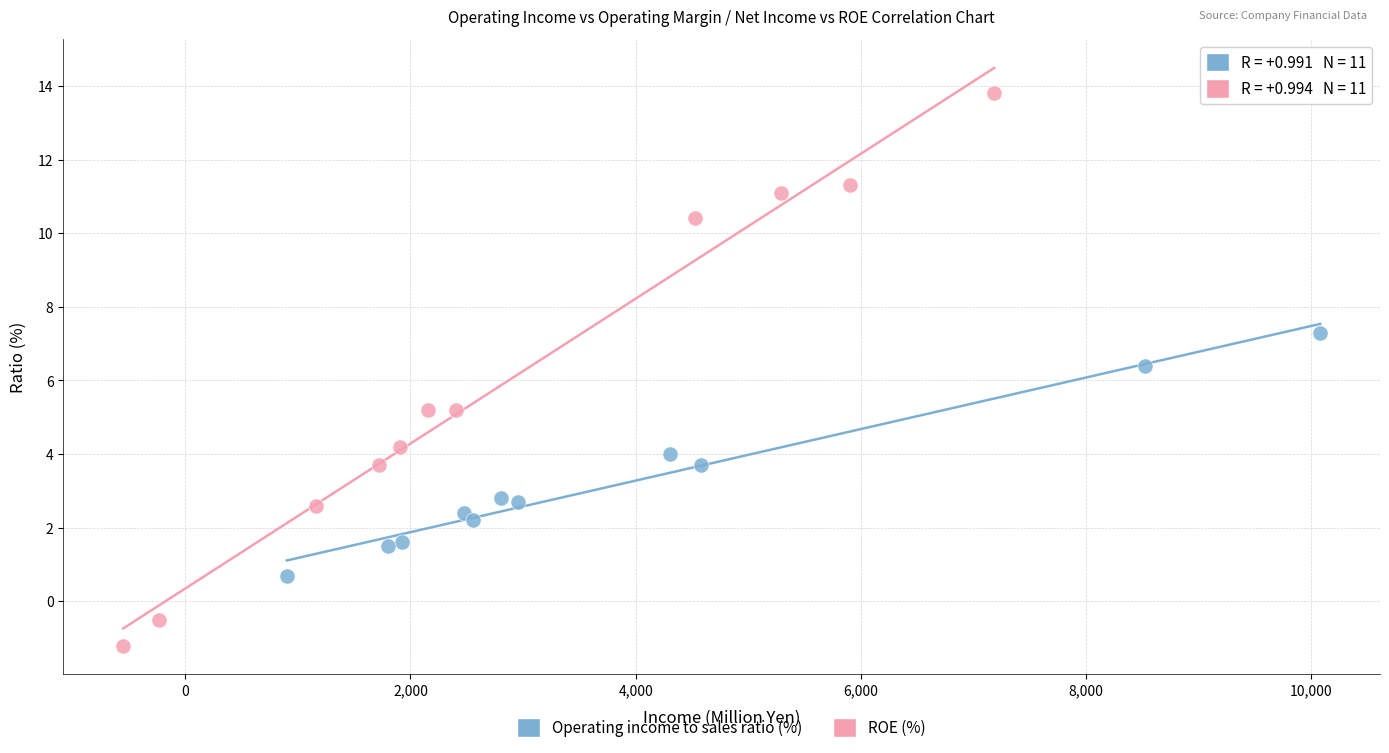

What are all the series names shown in the legend?

Operating income to sales ratio (%), ROE (%)